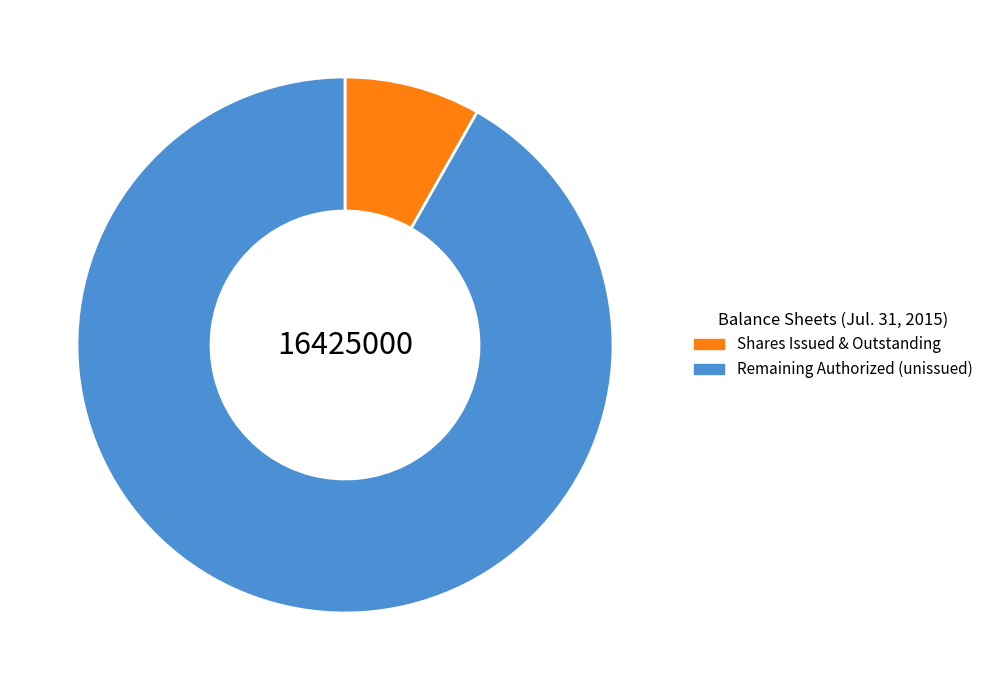

Which slice is the largest?

Remaining Authorized (unissued)